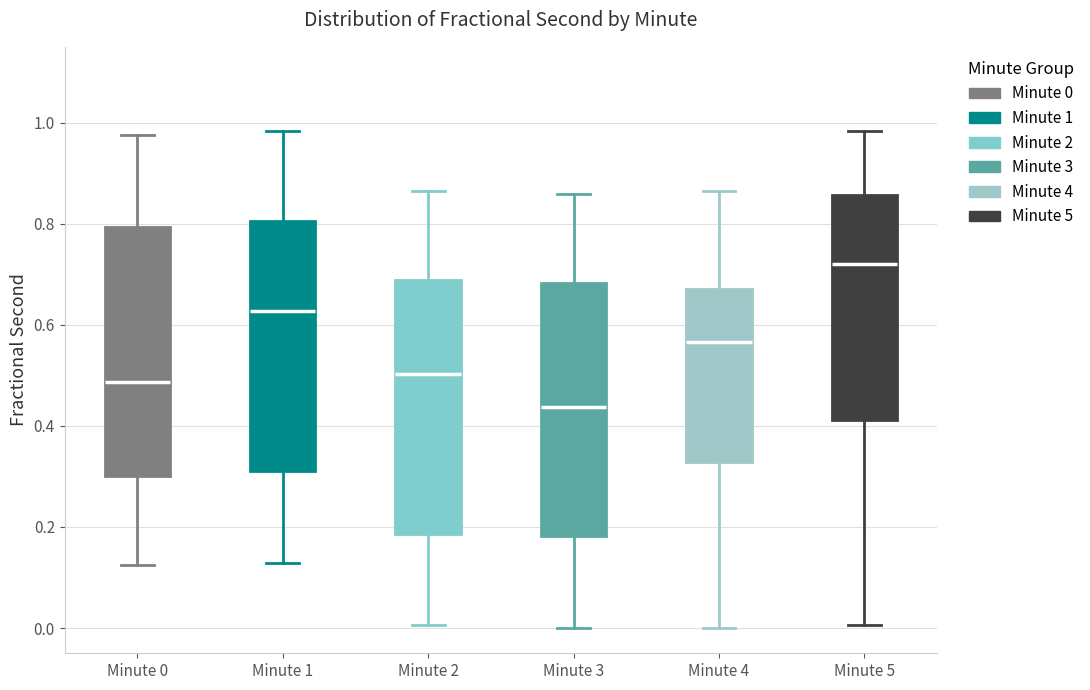

Reading left to right, transcribe this box plot: for each box, give where its median line is, the range the box spans, and where its two whiskers end, as read against the y-axis. The values are not printed on the chart, so give them approximately, as read against the axis.

Minute 0: median 0.48, box 0.30 to 0.80, whiskers 0.12 to 0.98
Minute 1: median 0.62, box 0.32 to 0.80, whiskers 0.12 to 0.98
Minute 2: median 0.50, box 0.18 to 0.68, whiskers 0.00 to 0.86
Minute 3: median 0.44, box 0.18 to 0.68, whiskers 0.00 to 0.86
Minute 4: median 0.56, box 0.32 to 0.68, whiskers 0.00 to 0.86
Minute 5: median 0.72, box 0.42 to 0.86, whiskers 0.00 to 0.98